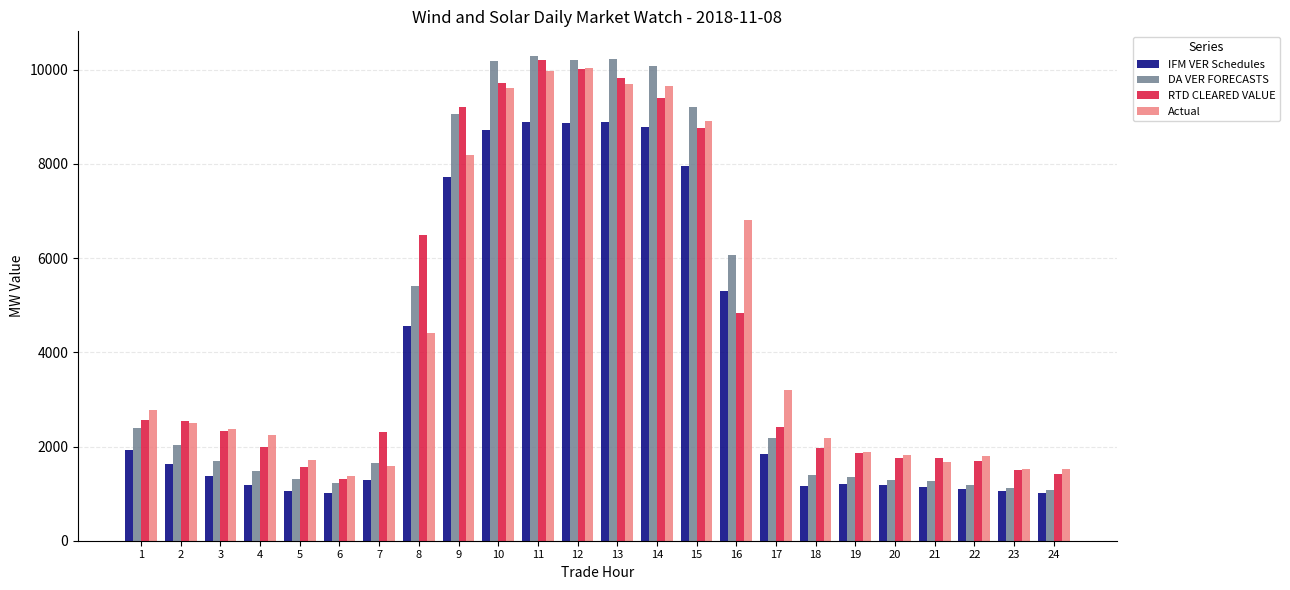

The value of IFM VER Schedules at 2 is 1634.1. True or false?

True